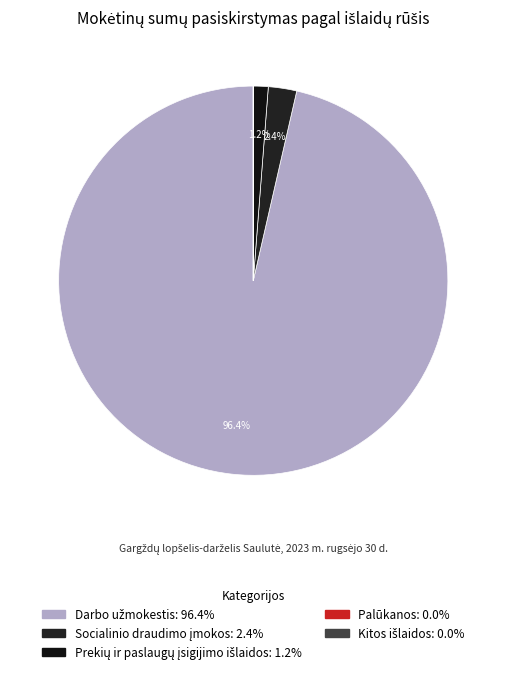

How many segments does this pie chart have?

5